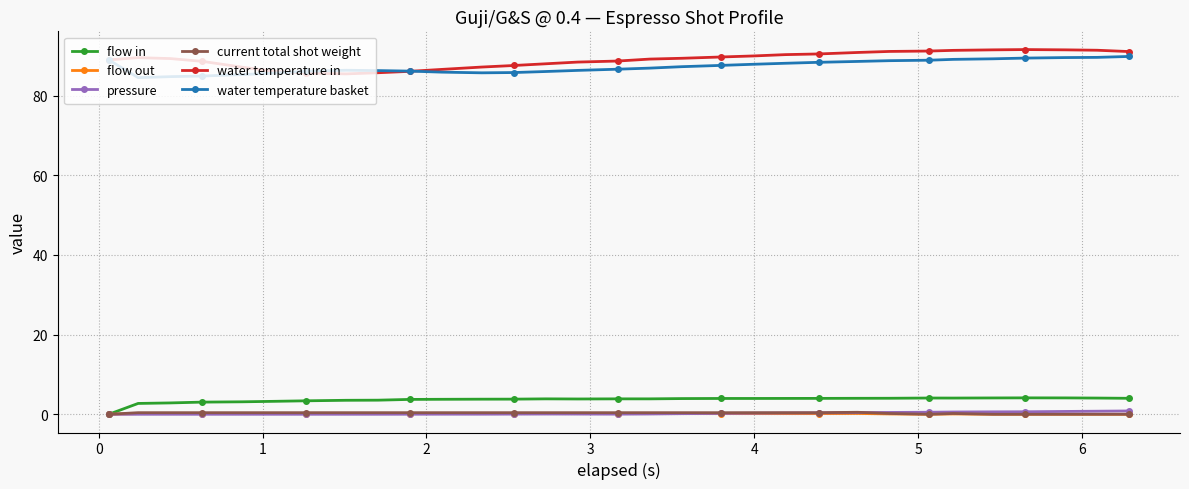

True or false: flow in has more than 2 points higher than both neighbors.

True